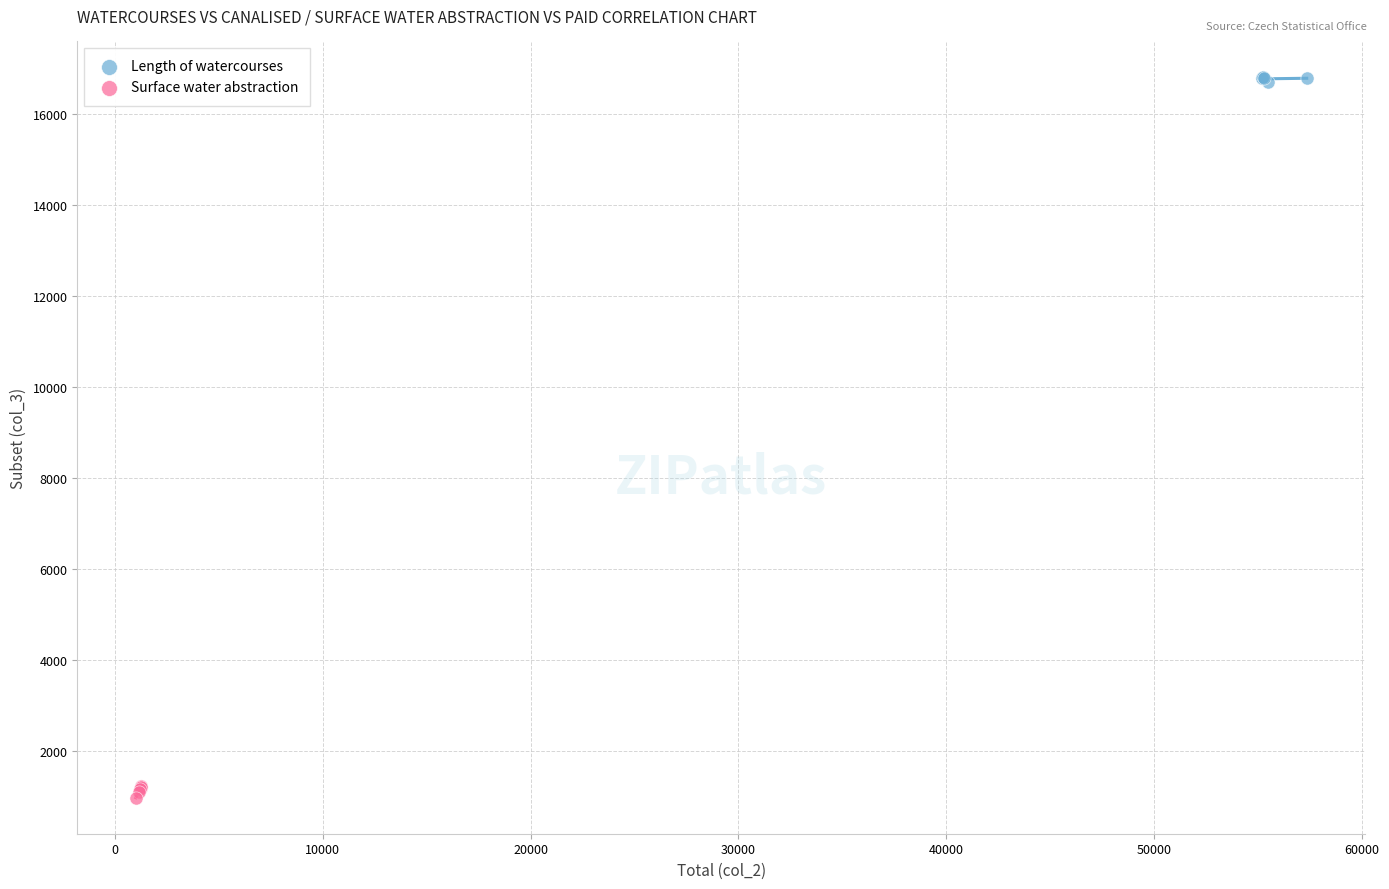

Which series contains the lowest Y value?

Surface water abstraction